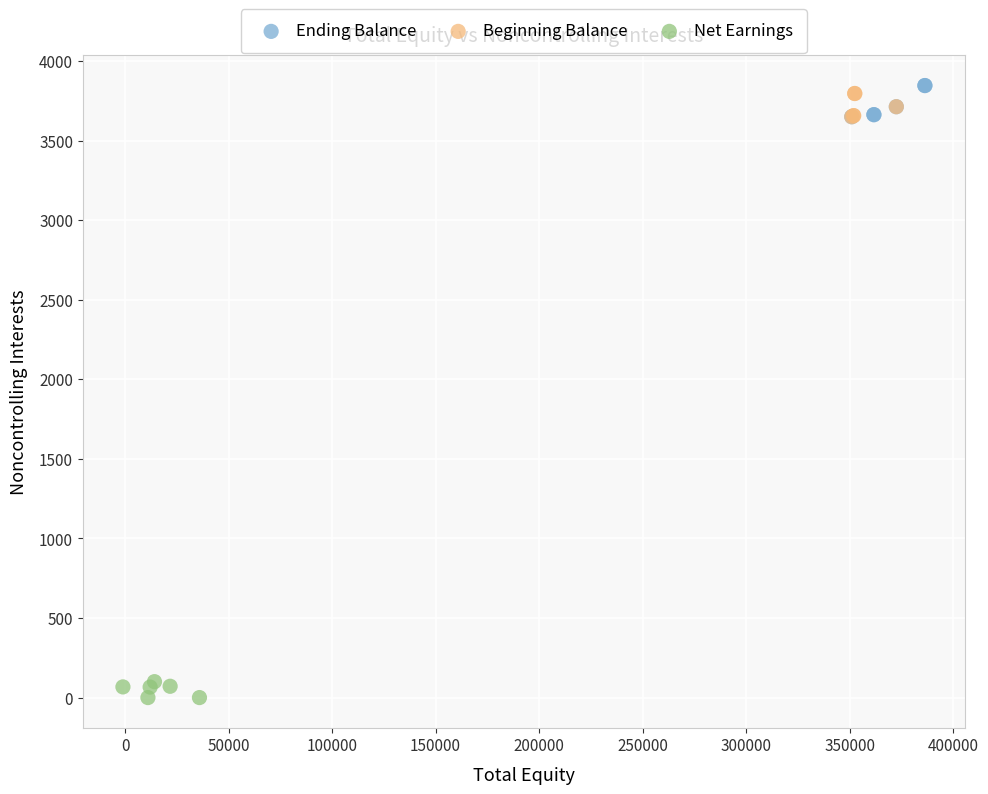

What are all the series names shown in the legend?

Ending Balance, Beginning Balance, Net Earnings